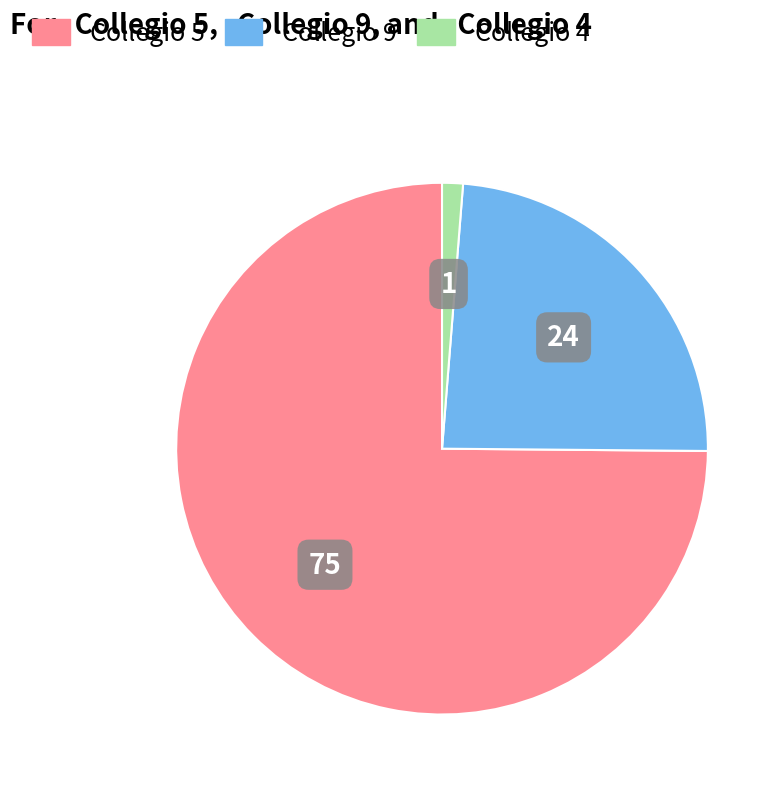

Does any single category account for the majority?

Yes